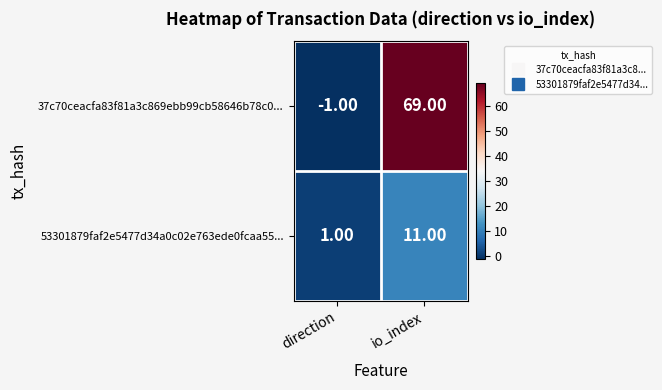

What is the difference between the maximum and minimum values in the 37c70ceacfa83f81a3c869ebb99cb58646b78c0... series?

70